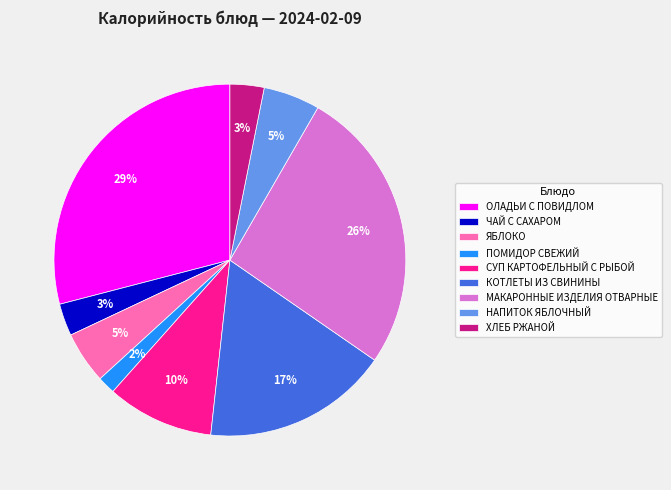

Which slice is the smallest?

ПОМИДОР СВЕЖИЙ